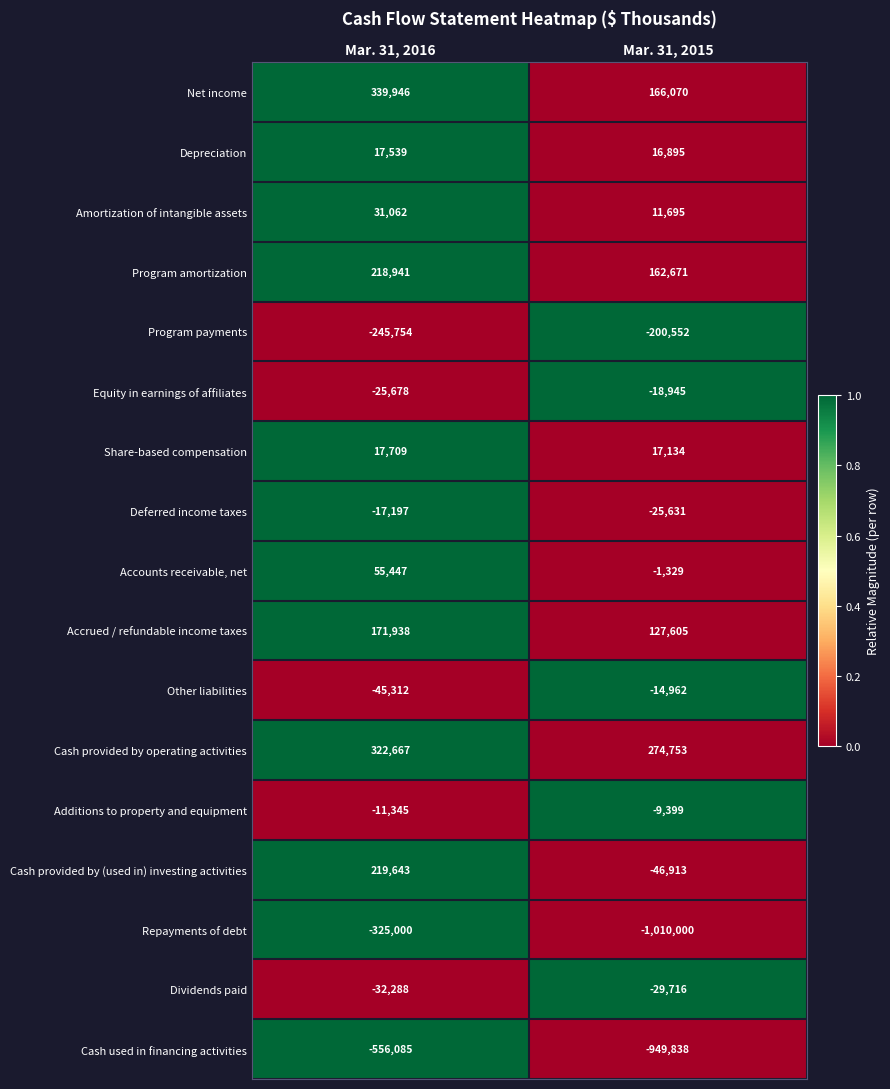

Which series has the largest total across all categories?

Cash provided by operating activities